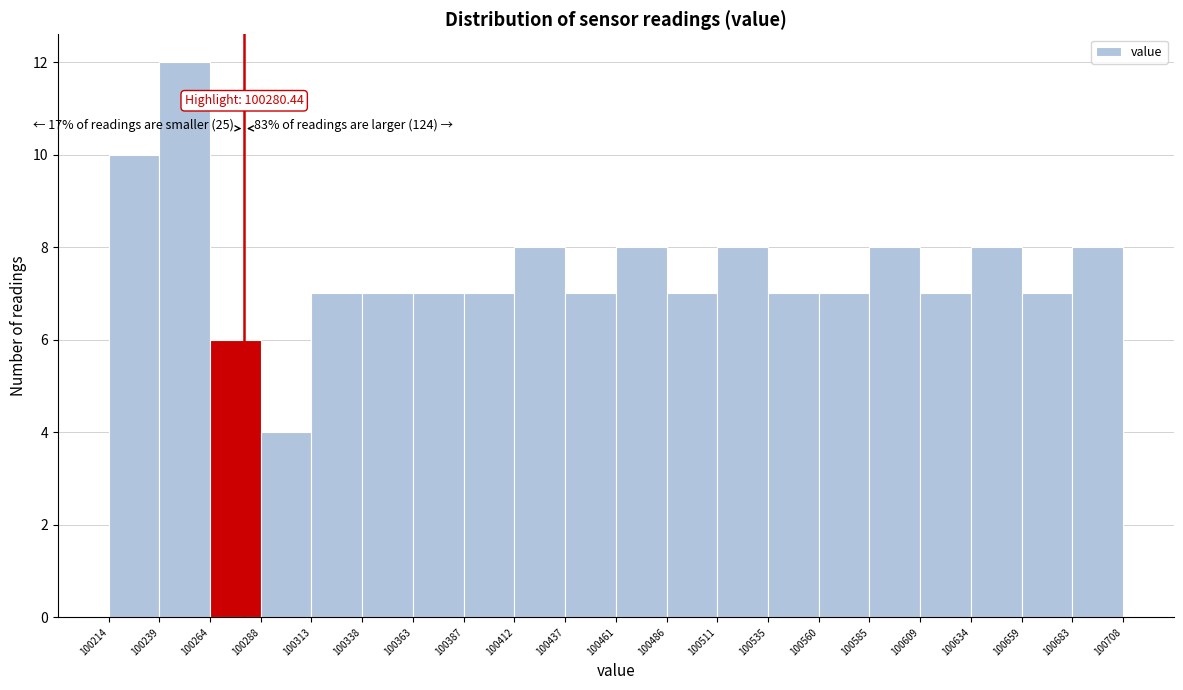

Over which range of the x-axis is the bar tallest?

100239 to 100264